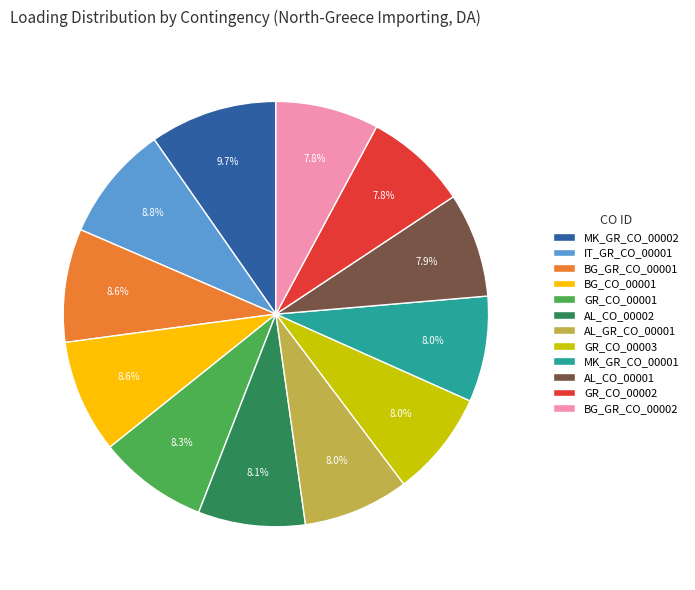

Is it true that MK_GR_CO_00001 is 8% of the pie?

True